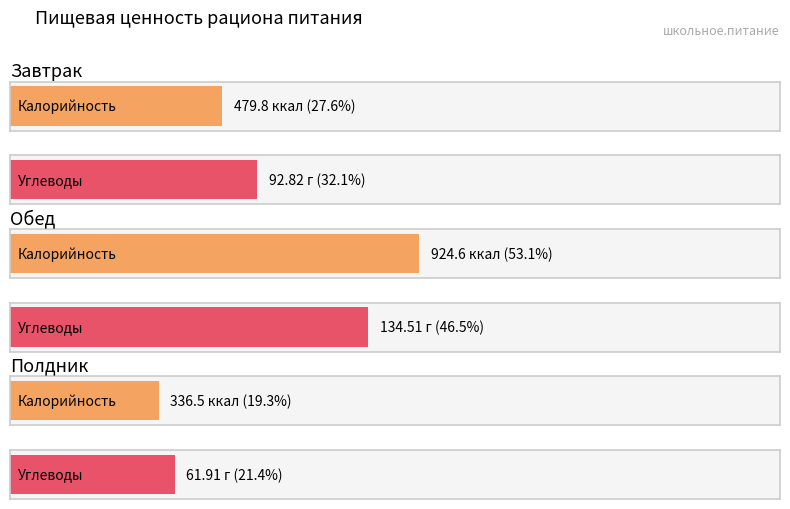

What position from the right is Завтрак?

3